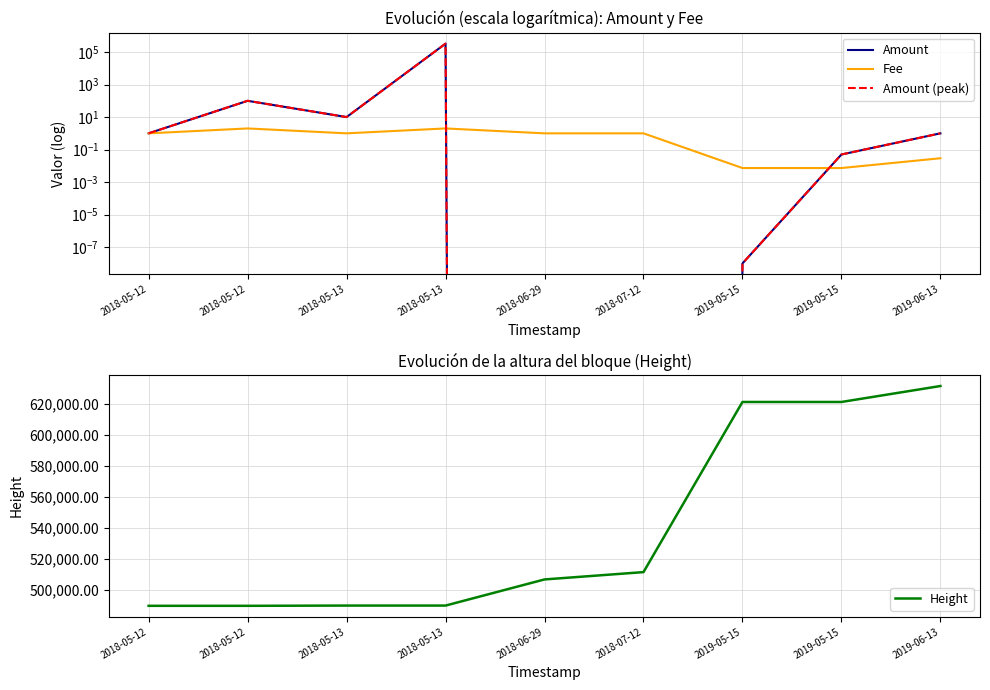

Is it true that Height equals 146269.0 at 2019-05-15?

False